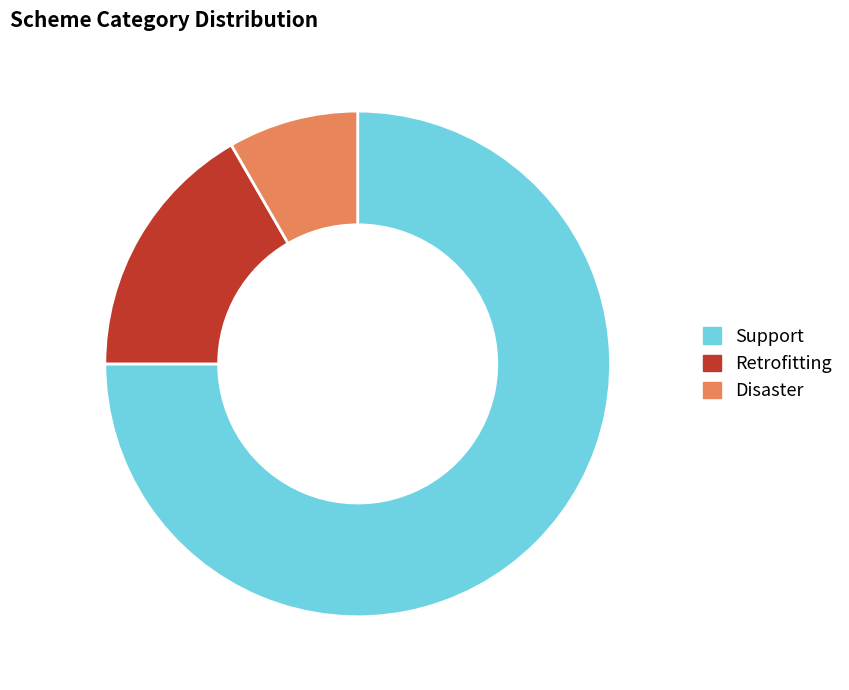

Is it true that Disaster is 8% of the pie?

True